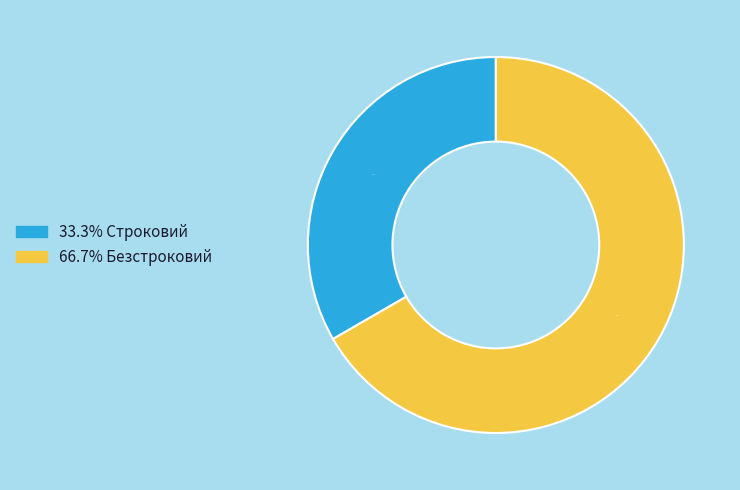

Is there a majority slice in this chart?

Yes